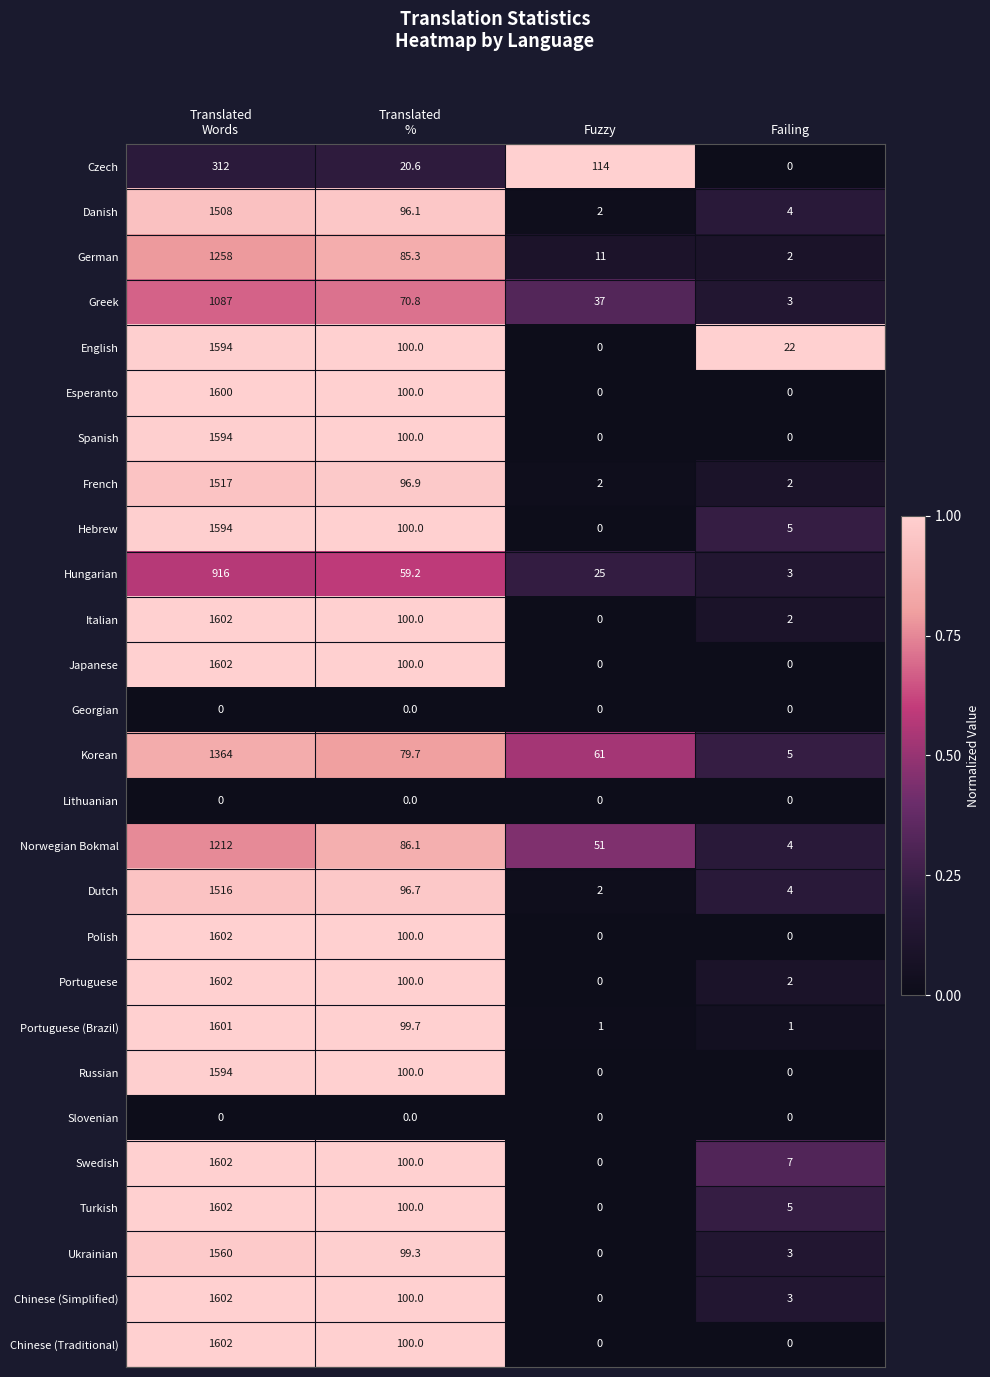

The value of Lithuanian at Failing is 0.0. True or false?

True